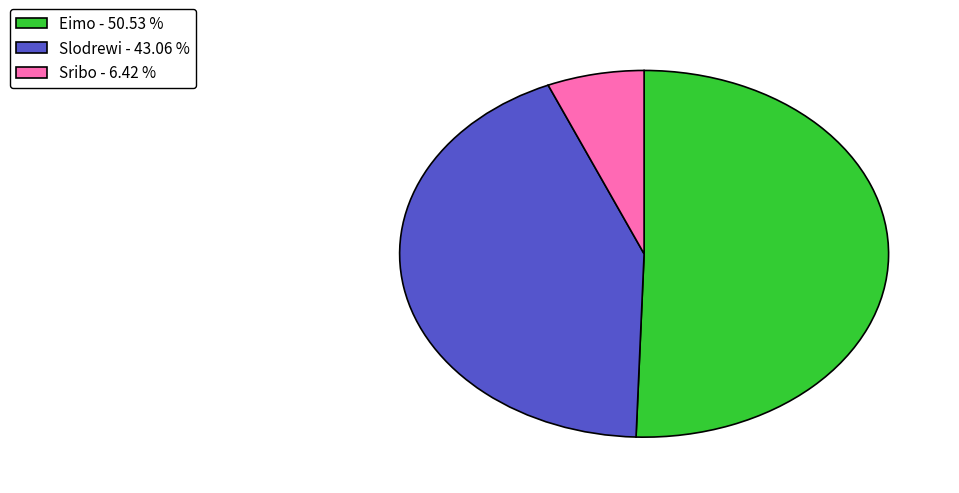

Is the sum of Slodrewi - 43.06 % and Sribo - 6.42 % greater than half?

No